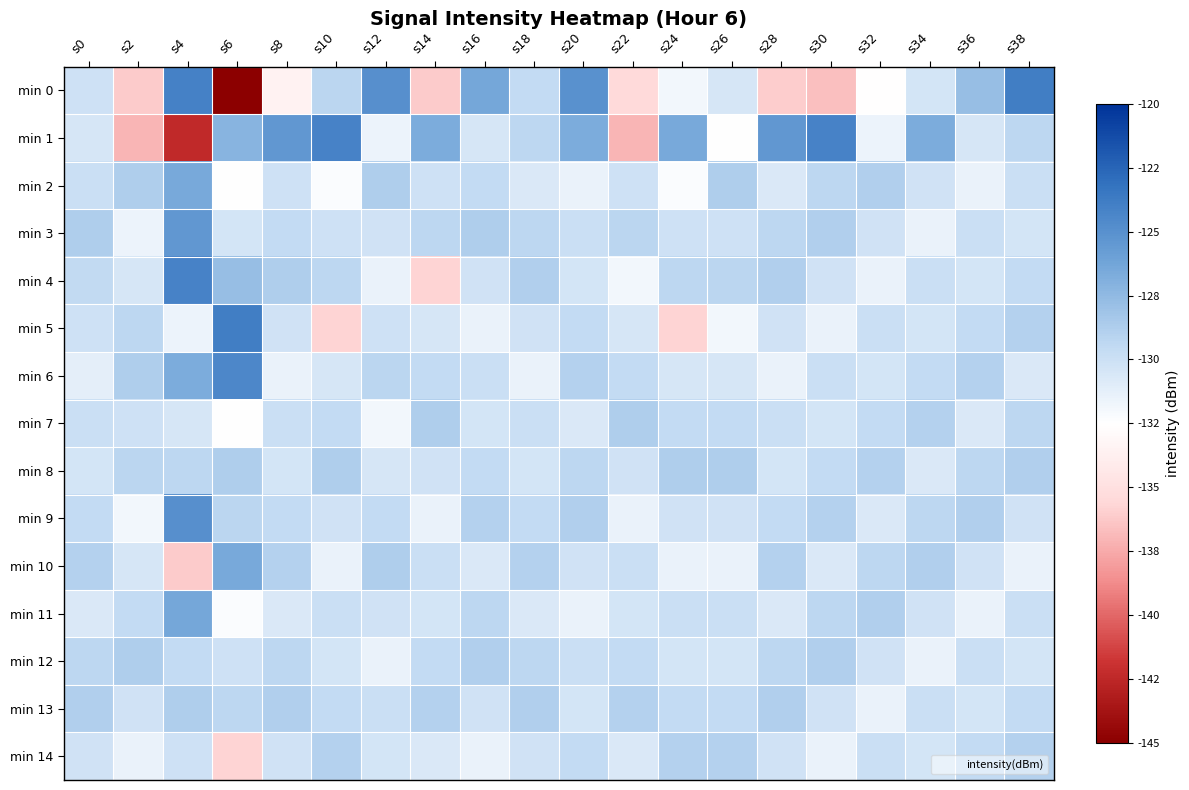

What is the total value across all series at s8?

-1947.1